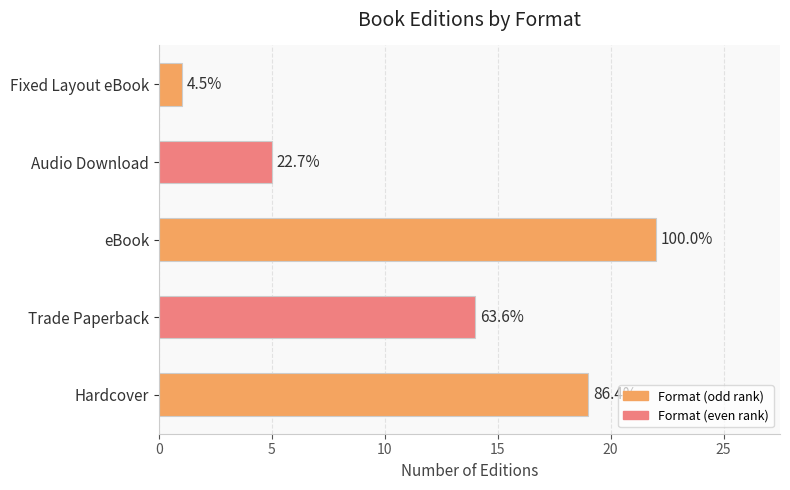

Are the bars horizontal?

Yes